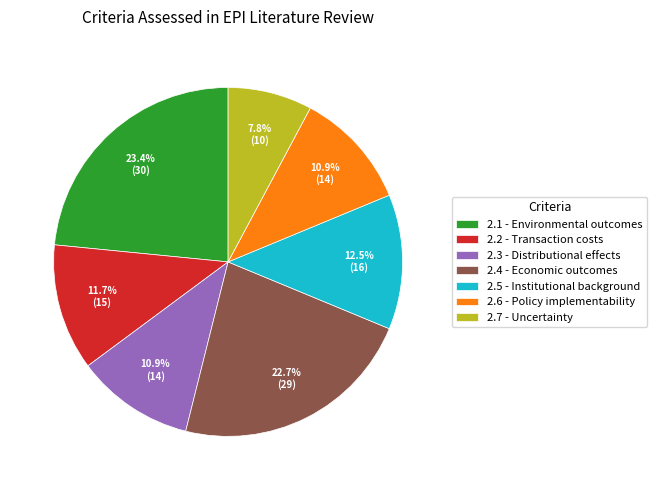

To the nearest percent, what is the difference between the 2.3 - Distributional effects and 2.2 - Transaction costs slice percentages?

1%